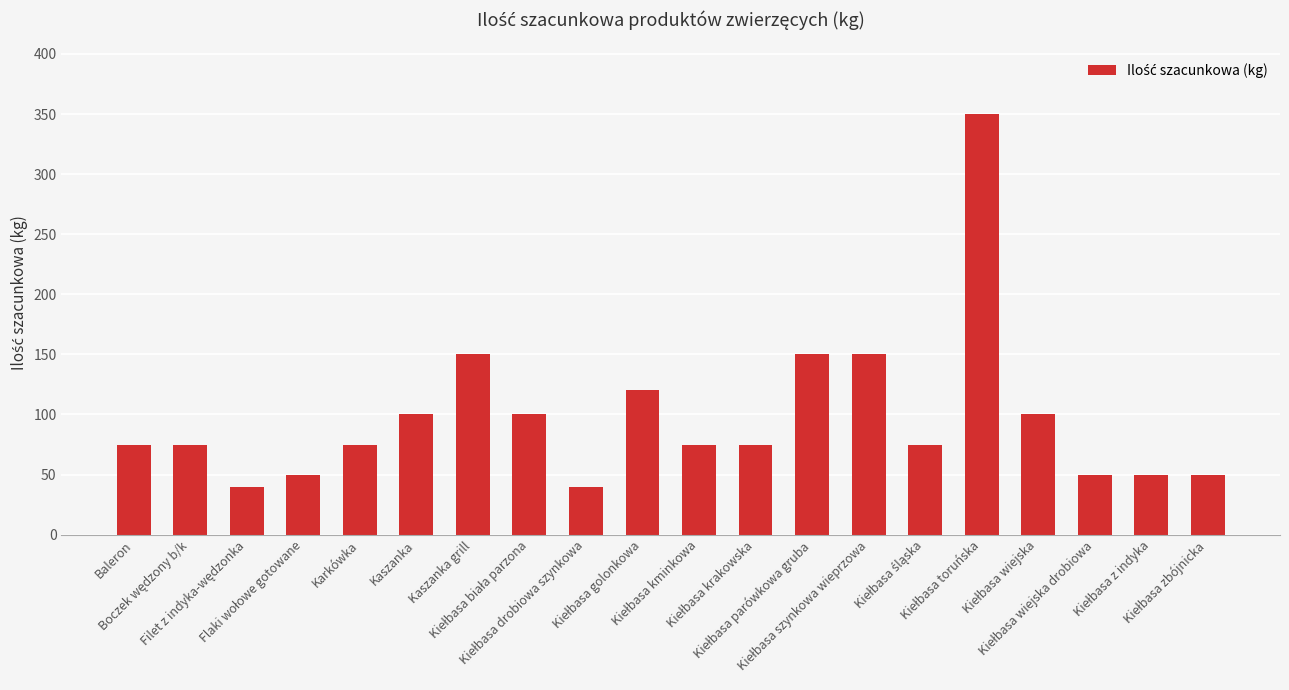

What is the difference between the maximum and minimum values?

310